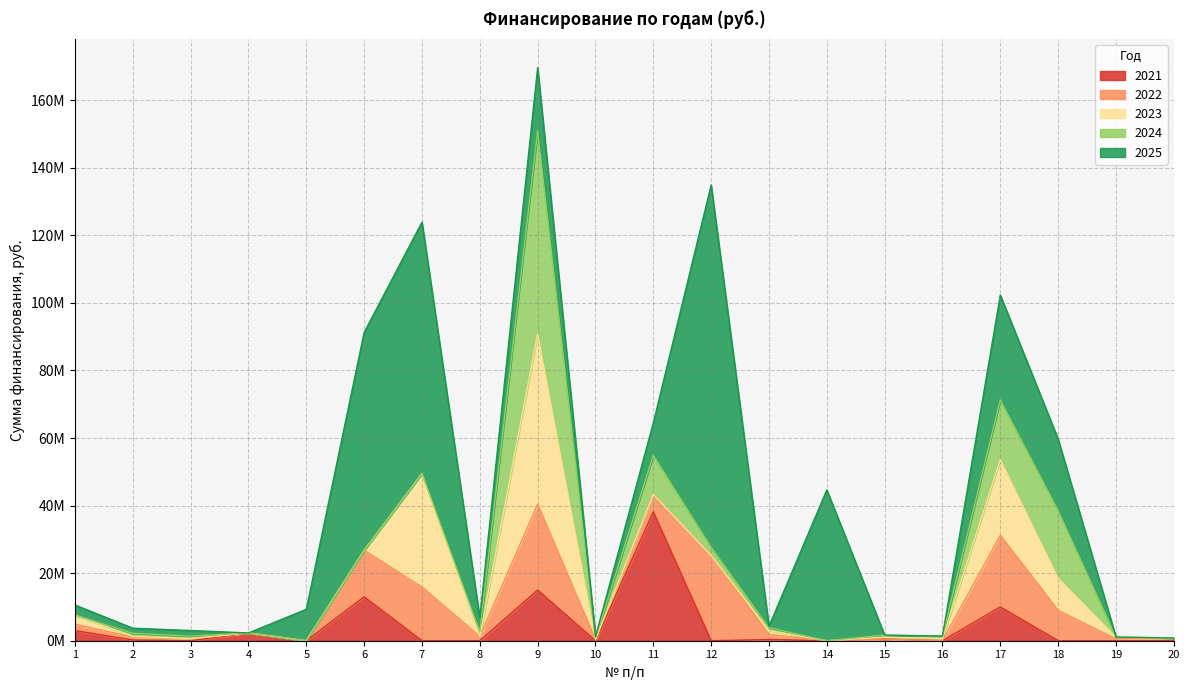

Reading right to left, list all the values displayed in this chart.

2021: 20=0	19=0	18=0	17=10000000	16=0	15=500000	14=0	13=350000	12=0	11=38150000	10=0	9=15000000	8=0	7=0	6=13000000	5=0	4=2300000	3=0	2=200000	1=3000000
2022: 20=795000	19=530000	18=9010000	17=21200000	16=0	15=0	14=0	13=1484000	12=25228000	11=5194000	10=371000	9=25440000	8=1272000	7=15900000	6=13780000	5=0	4=0	3=636000	2=848000	1=1908000
2023: 20=0	19=560000	18=9520000	17=22400000	16=672000	15=560000	14=0	13=1176000	12=0	11=0	10=0	9=50400000	8=0	7=33600000	6=0	5=0	4=0	3=0	2=224000	1=2688000
2024: 20=0	19=0	18=20060000	17=17700000	16=708000	15=590000	14=0	13=826000	12=2478000	11=11564000	10=413000	9=60180000	8=1416000	7=0	6=0	5=0	4=0	3=708000	2=944000	1=0
2025: 20=0	19=0	18=21080000	17=31000000	16=0	15=0	14=44640000	13=434000	12=107198000	11=9548000	10=434000	9=18600000	8=4092000	7=74400000	6=64480000	5=9300000	4=0	3=1674000	2=1488000	1=2976000